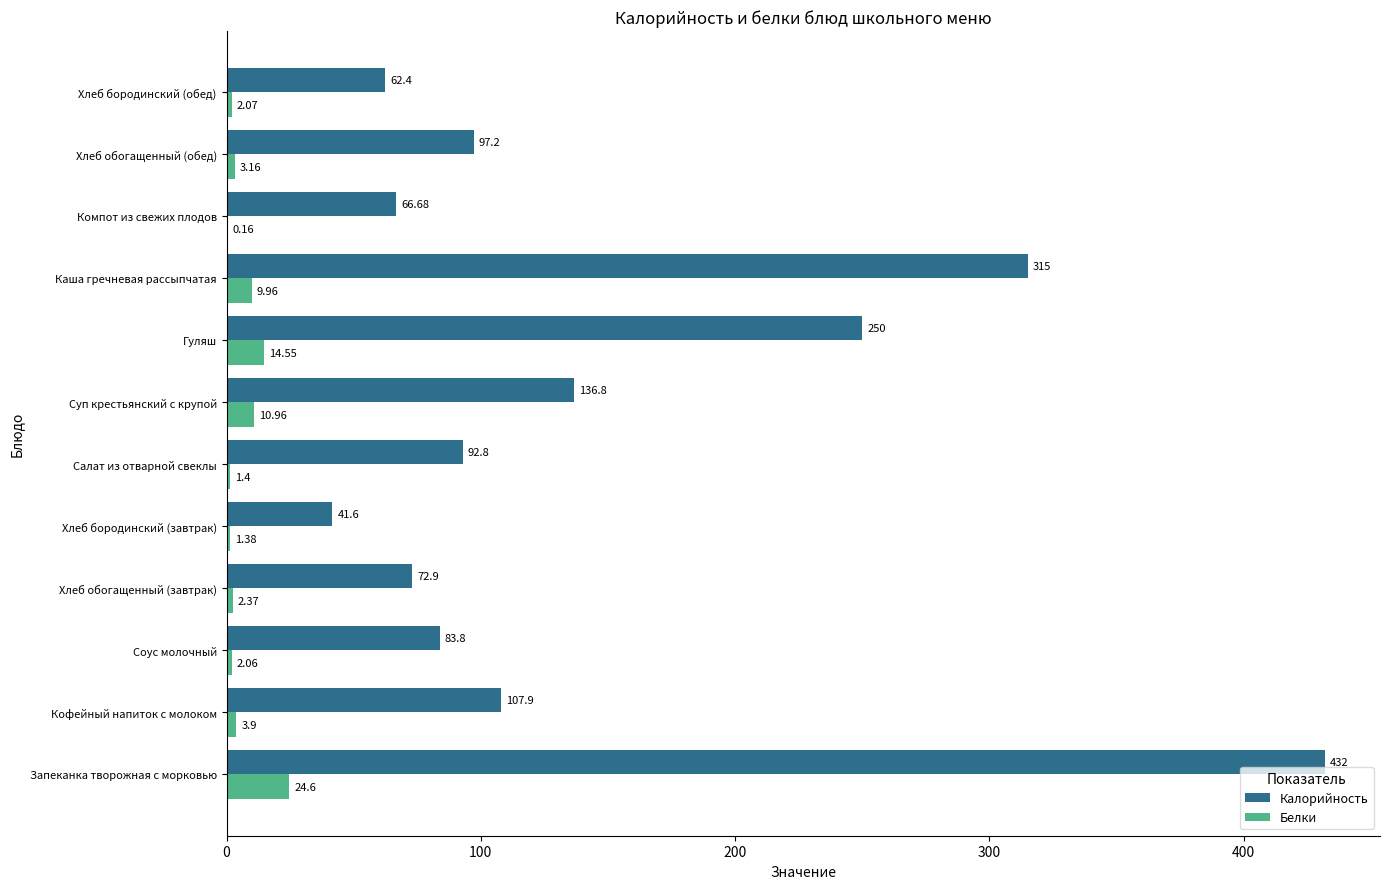

What is the sum of all Калорийность values?

1759.1